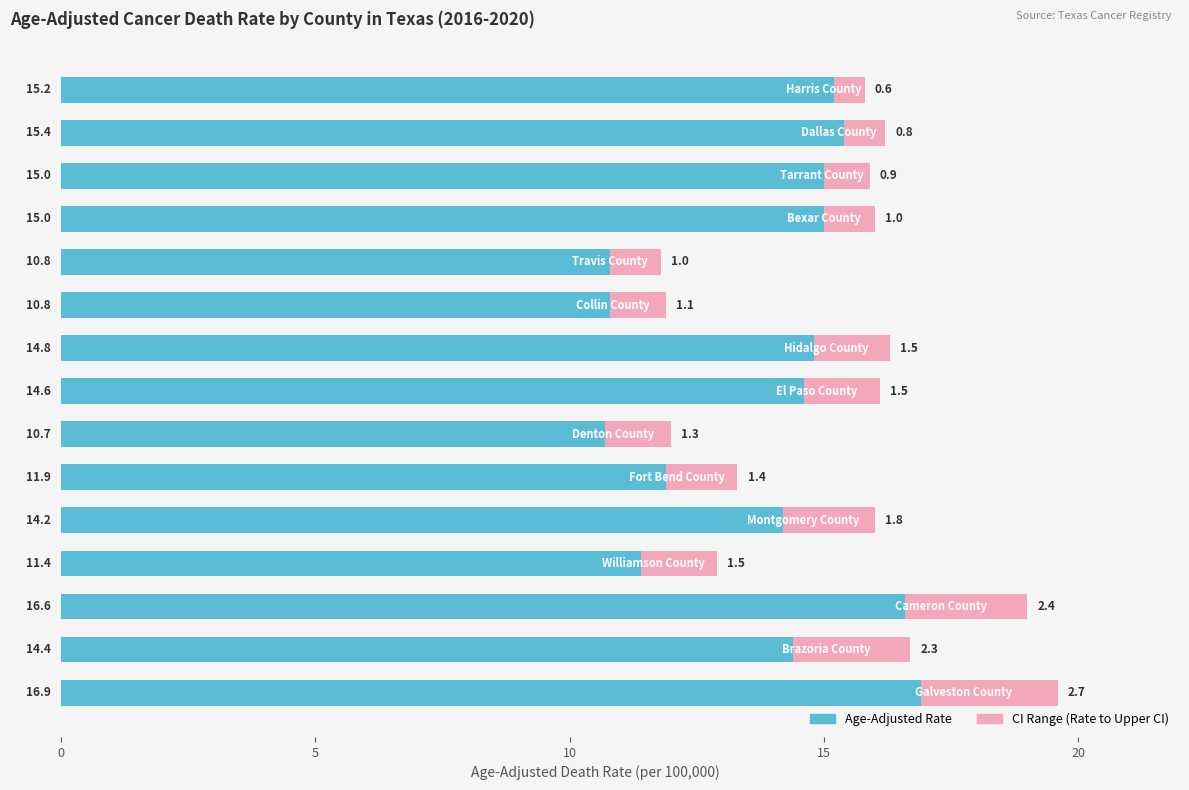

What is the sum of all Age-Adjusted Rate values?

207.7